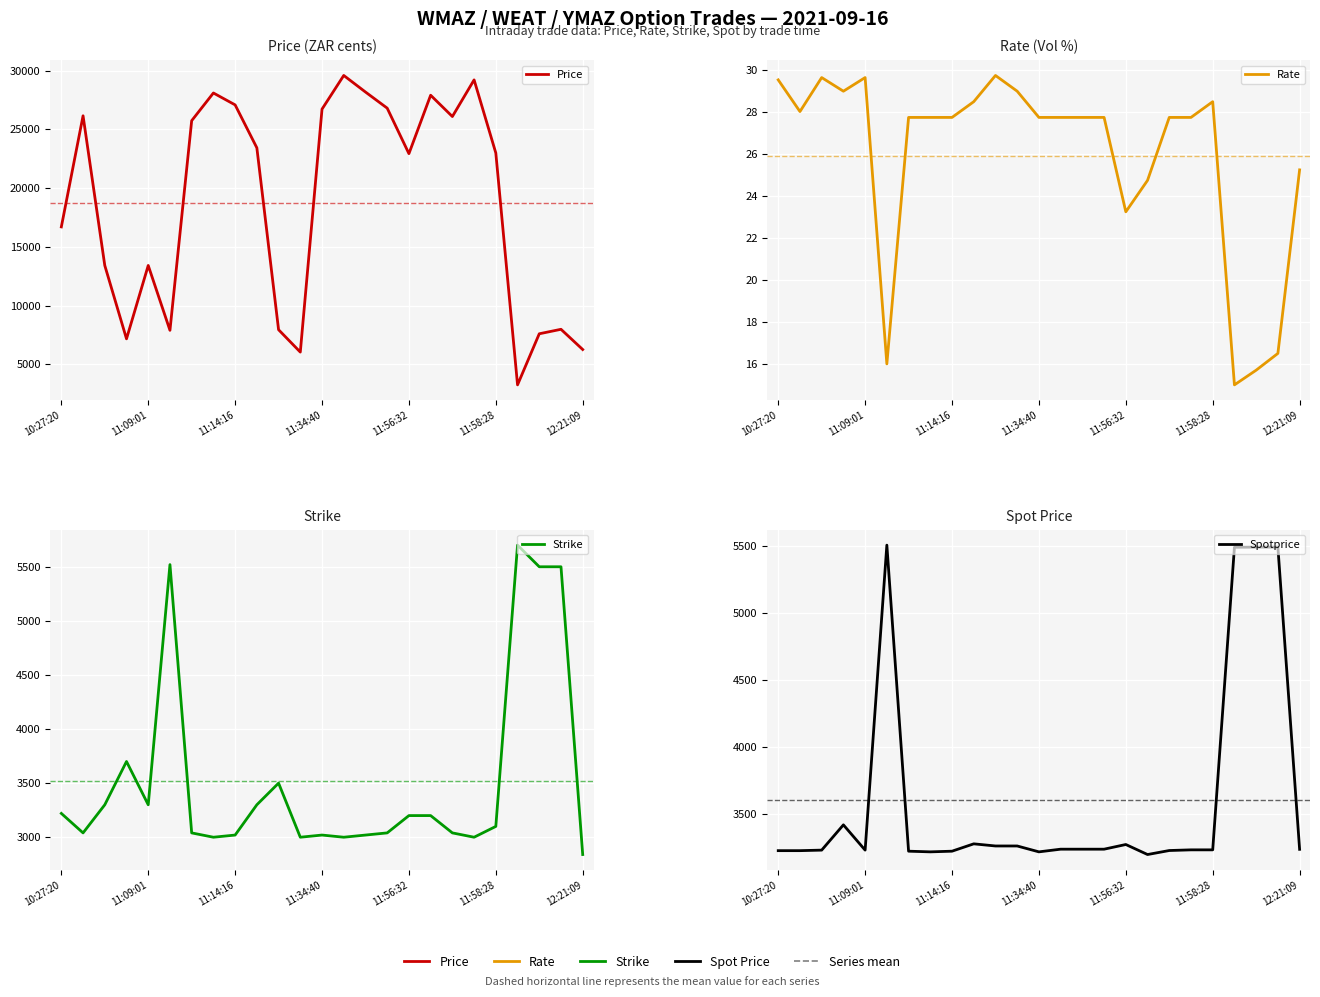

At which category is the sum across all series the highest?

13